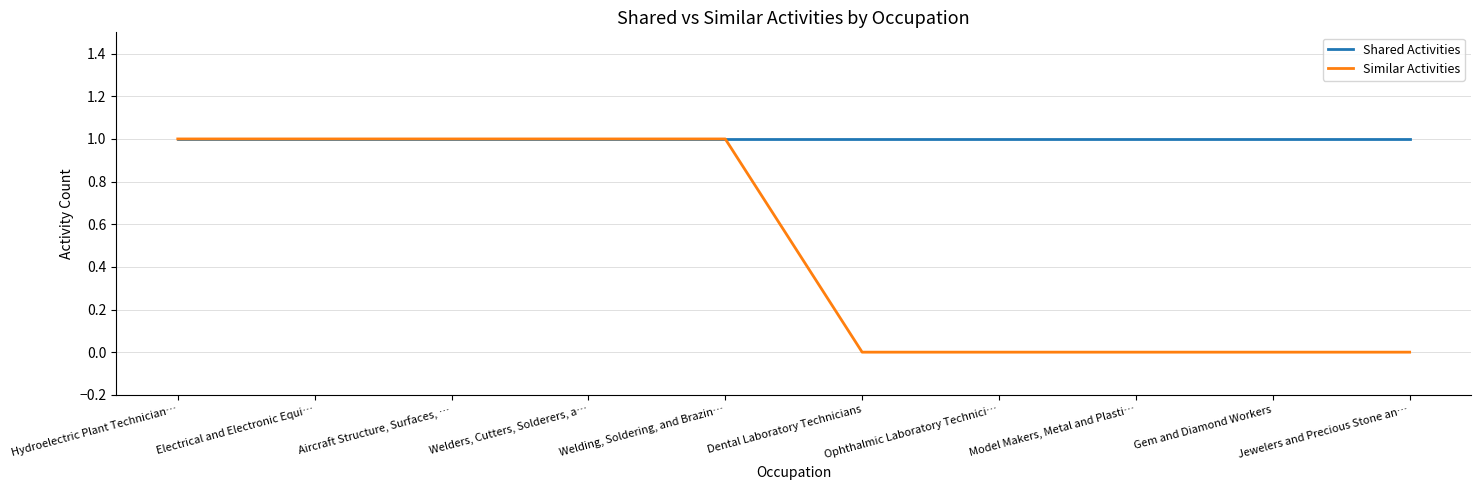

What position from the right is Ophthalmic Laboratory Technici…?

4